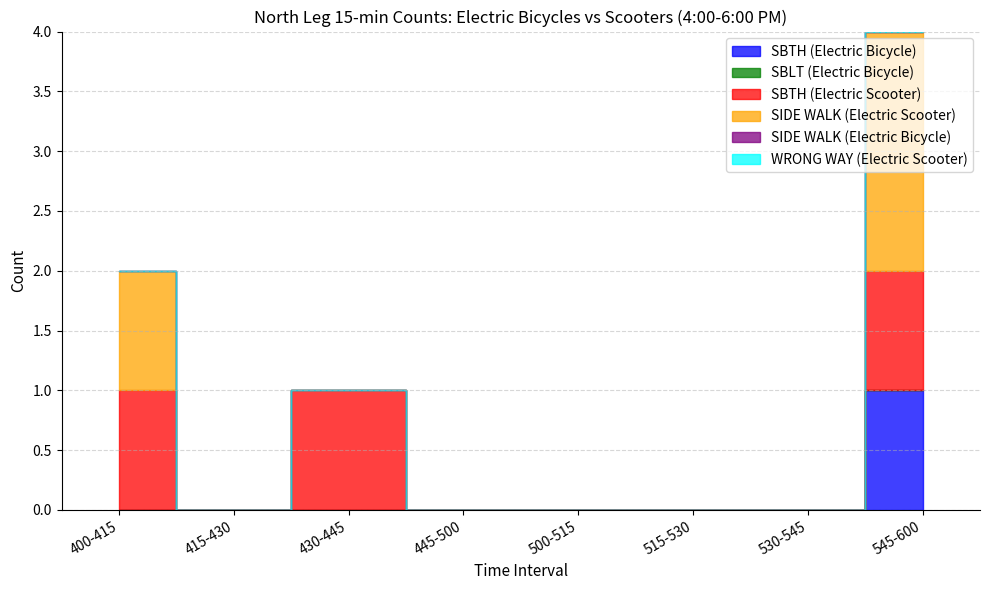

Does the chart have visible grid lines?

Yes